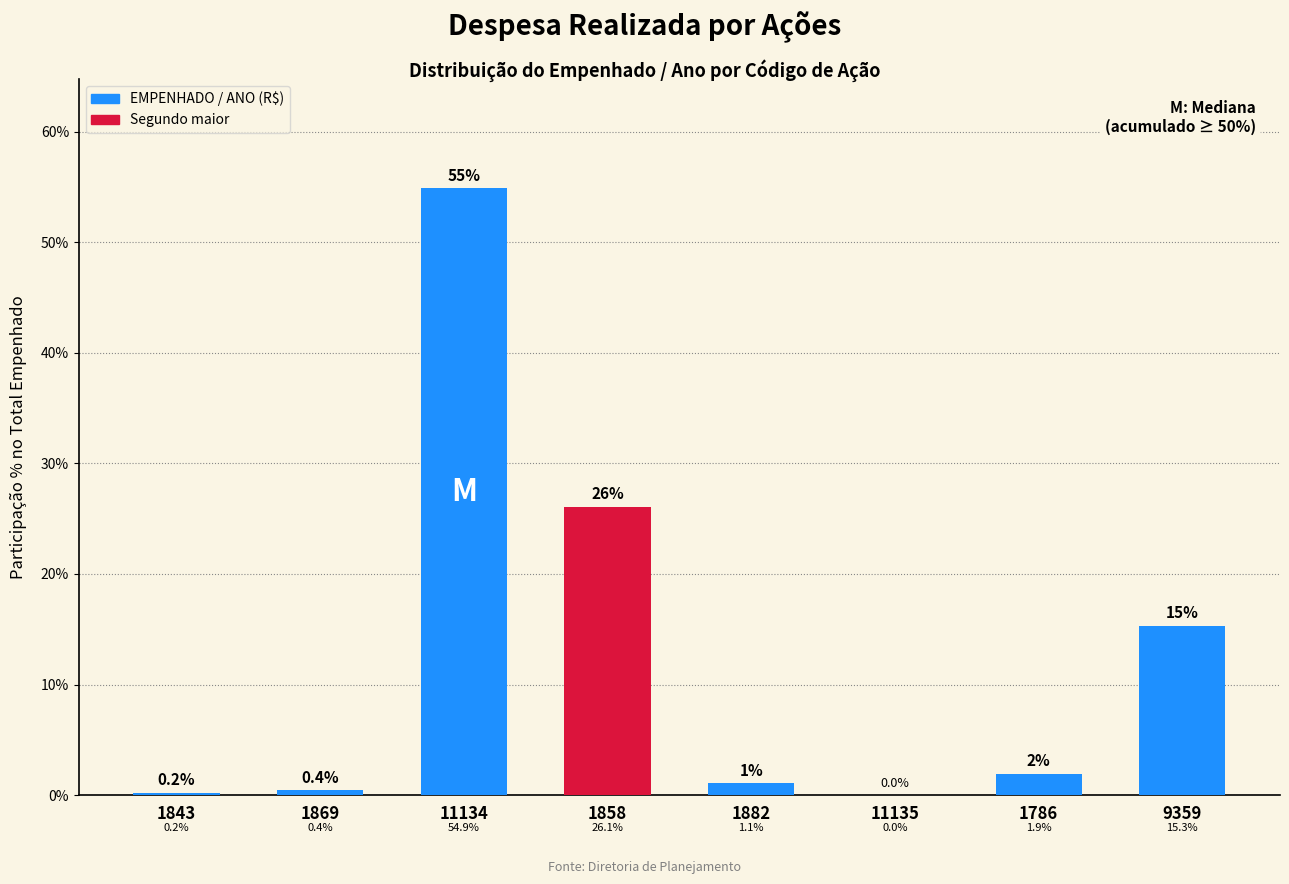

What is the change in value from 1869 to 9359?

+14.9